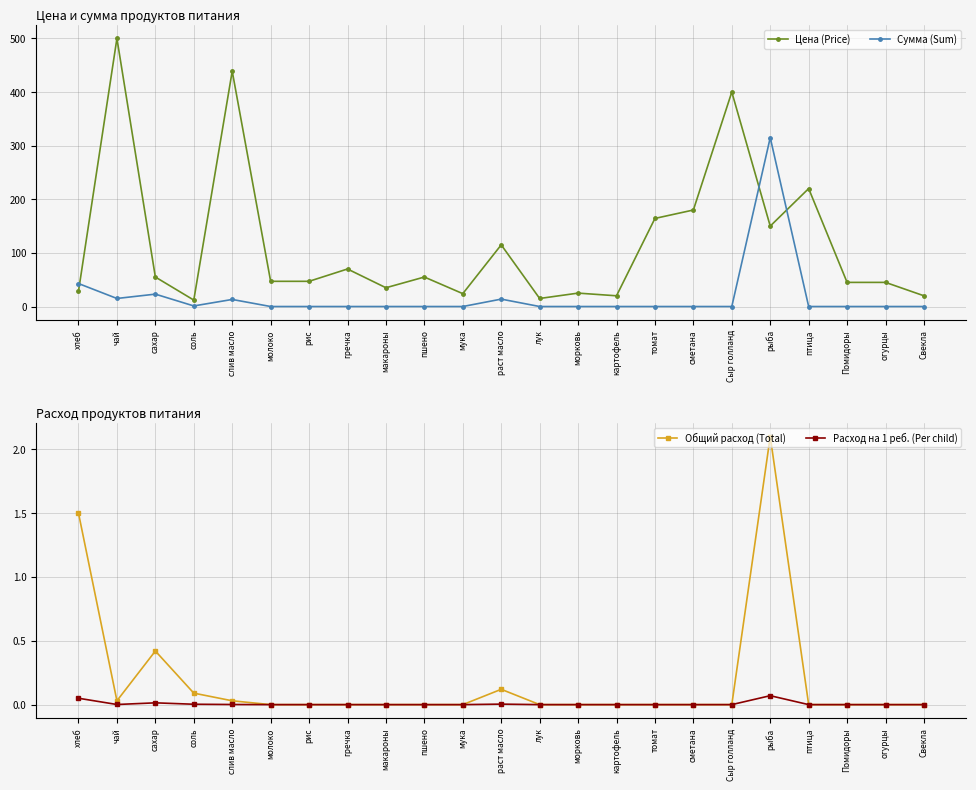

List the series in order of their peak value, lowest first.

Расход на 1 реб. (Per child), Общий расход (Total), Сумма (Sum), Цена (Price)